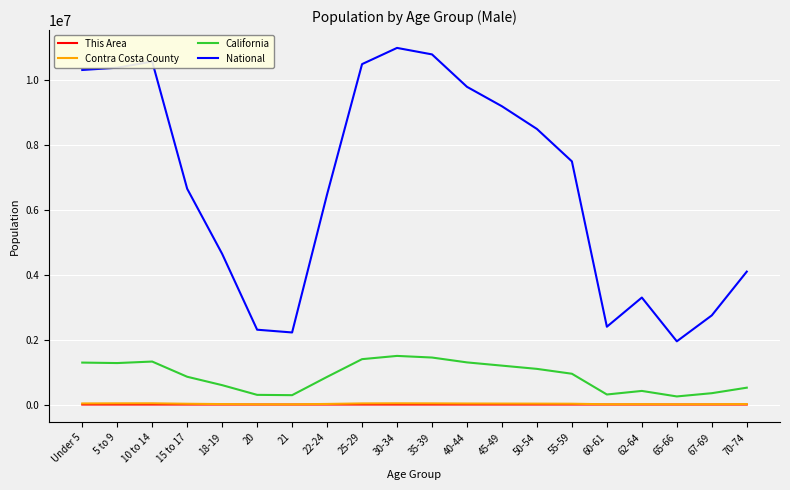

What is the difference between the maximum and minimum values in the California series?

1250000